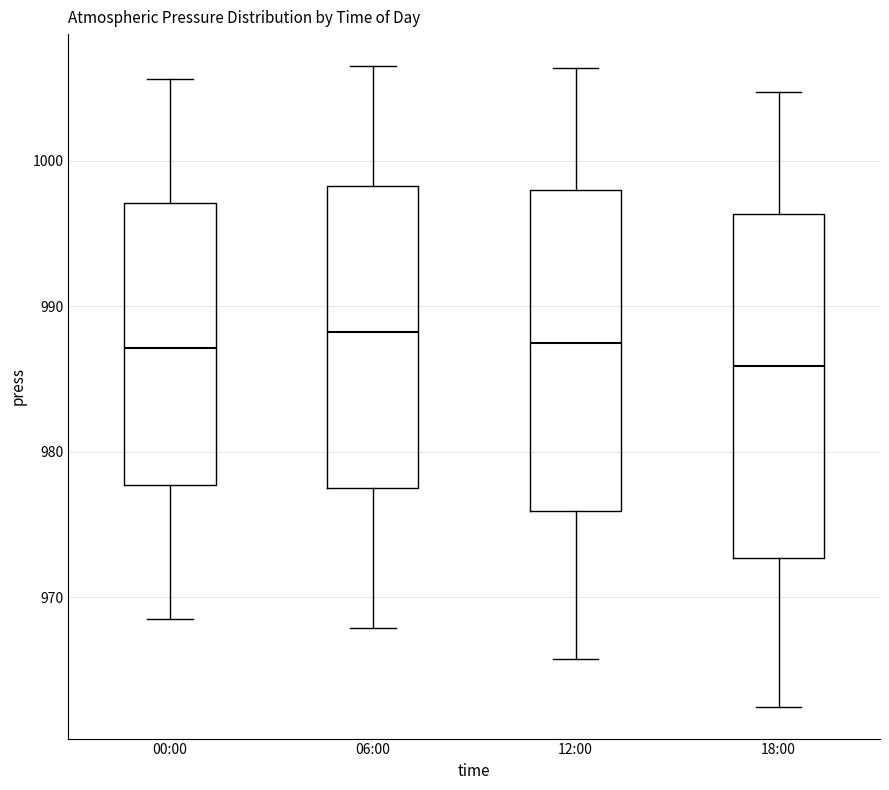

Reading left to right, read every box against the y-axis: the position of its median line, the range the box covers, and the ends of its whiskers. The values are not printed on the chart, so give them approximately, as read against the axis.

00:00: median 987, box 978 to 997, whiskers 969 to 1006
06:00: median 988, box 978 to 998, whiskers 968 to 1007
12:00: median 988, box 976 to 998, whiskers 966 to 1006
18:00: median 986, box 973 to 996, whiskers 963 to 1005